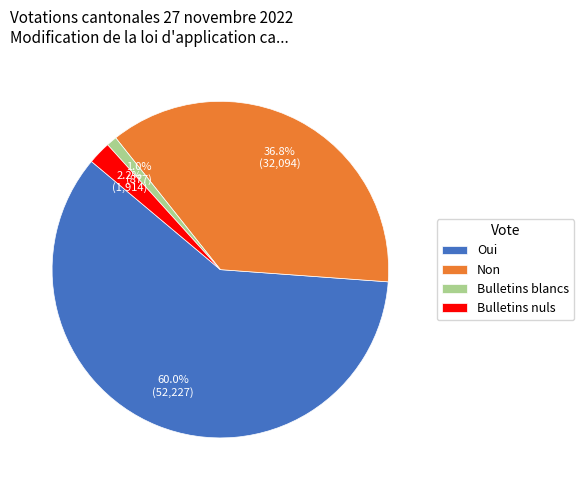

How many slices are in this pie chart?

4